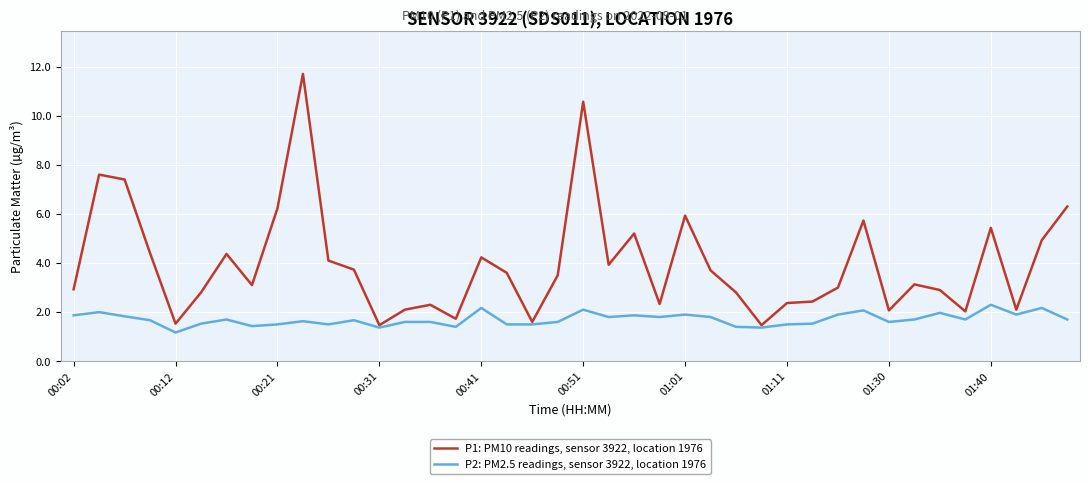

What is the greatest value displayed?

11.7